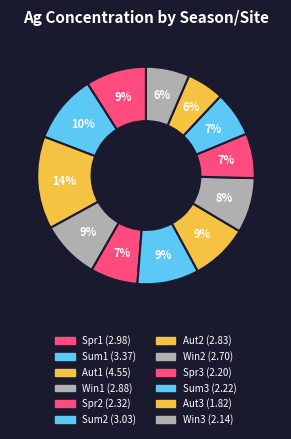

How many slices are in this pie chart?

12